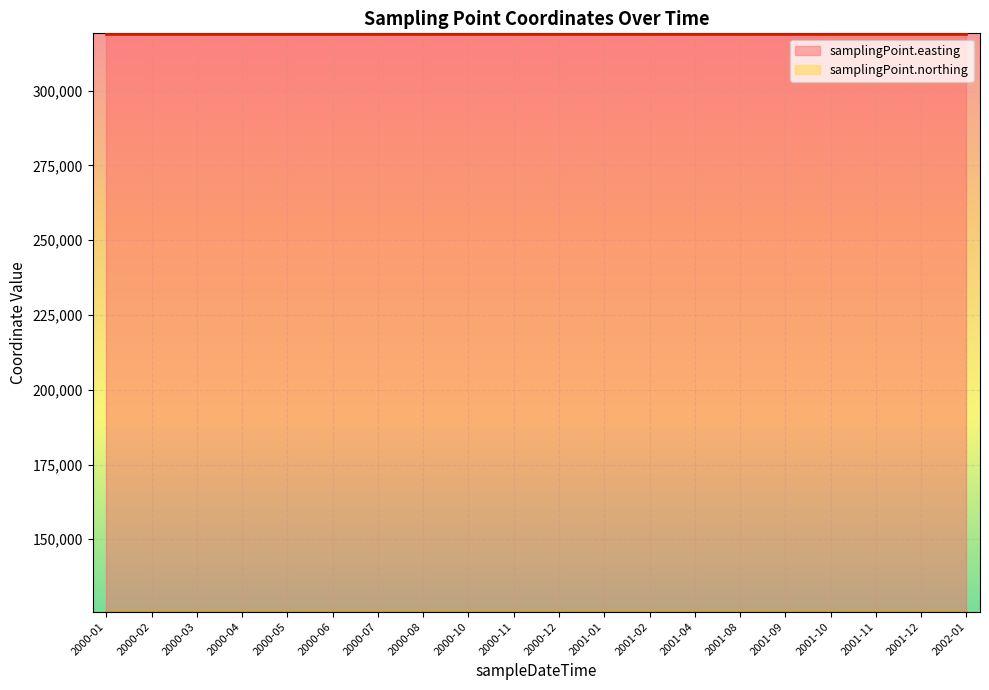

True or false: samplingPoint.northing and samplingPoint.easting cross at least once.

False